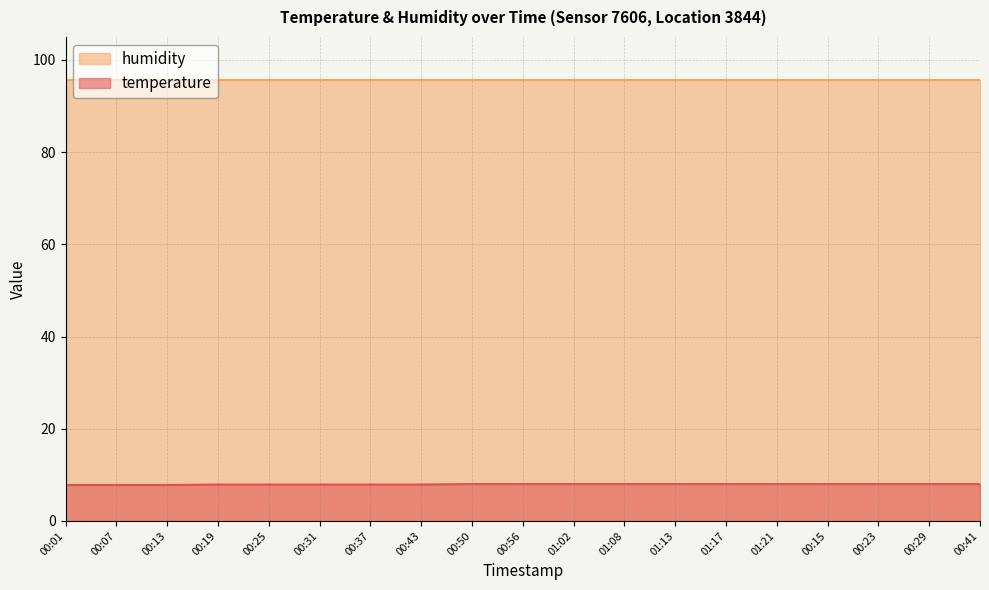

List the labels in order of value, largest first.

00:50, 00:56, 01:02, 01:08, 01:13, 01:17, 01:21, 00:15, 00:23, 00:29, 00:41, 00:19, 00:25, 00:31, 00:37, 00:43, 00:01, 00:07, 00:13